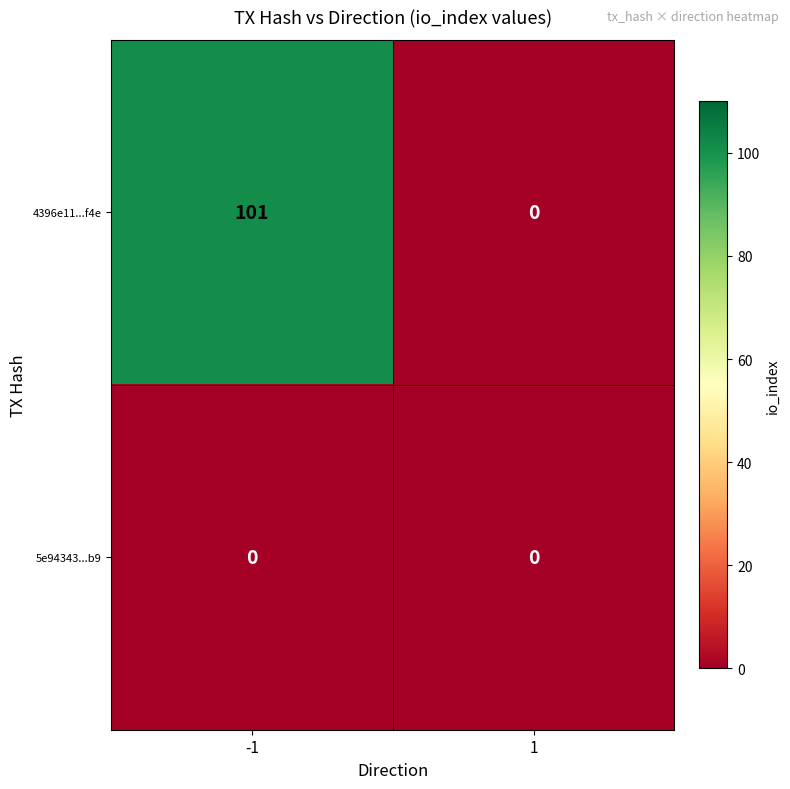

What is the maximum value shown in the chart?

101